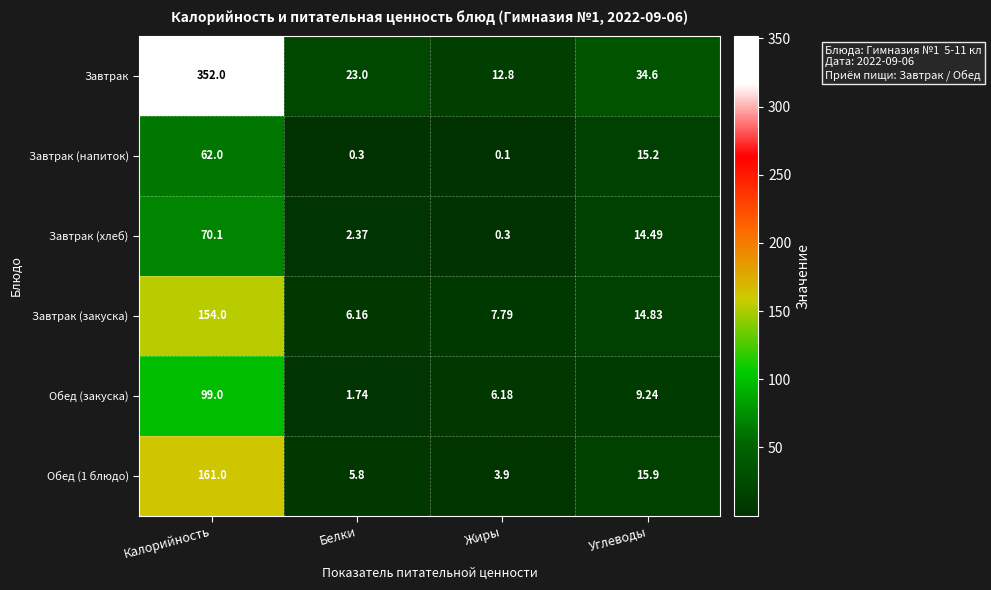

At which category is the sum across all series the highest?

Калорийность